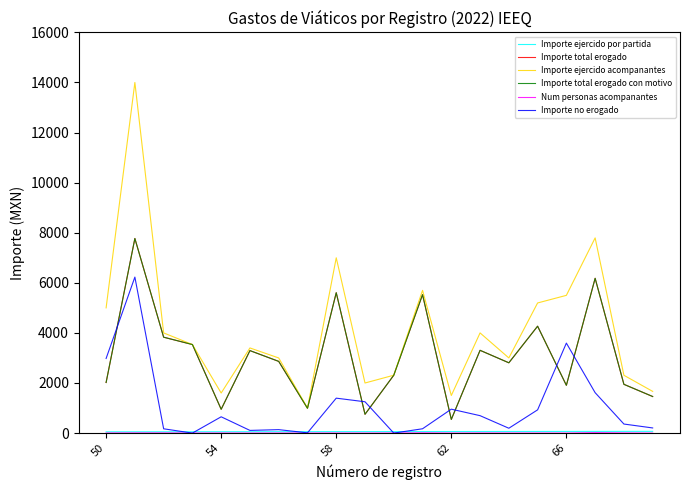

What is the sum of all Importe ejercido acompanantes values?

83508.4